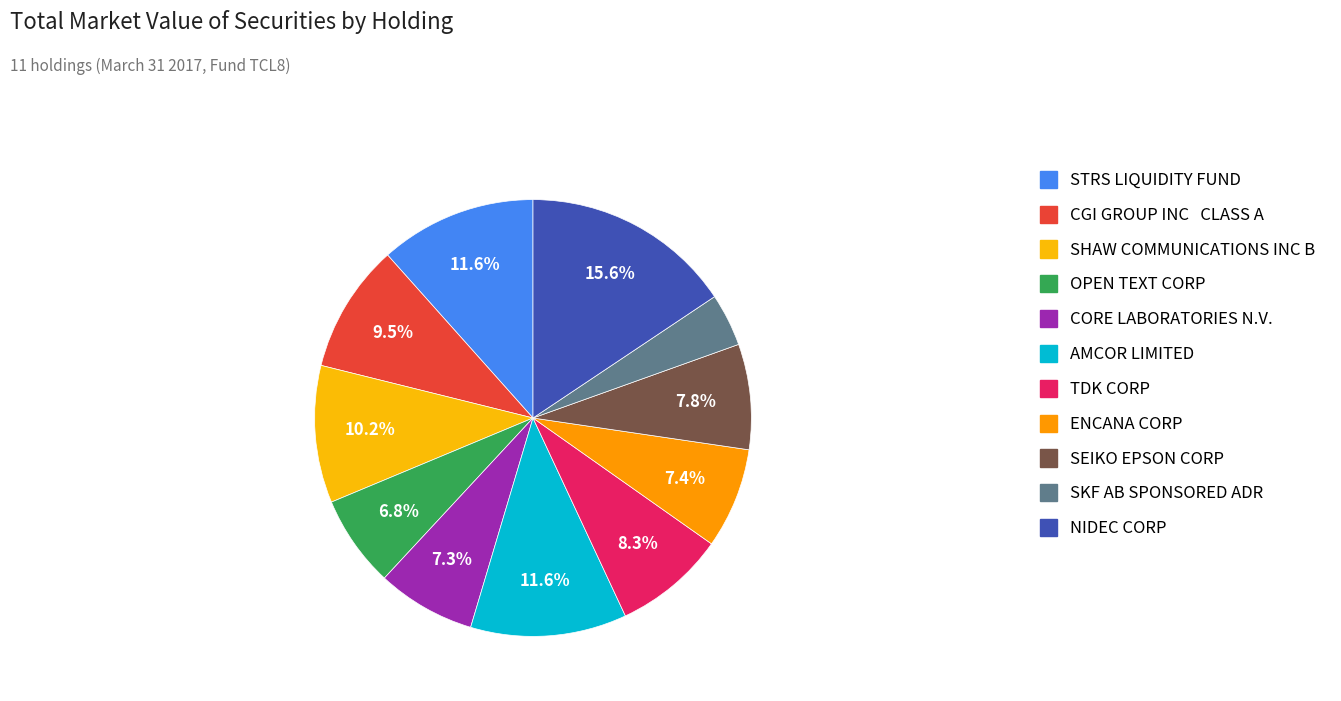

What is the largest slice in the pie chart?

NIDEC CORP